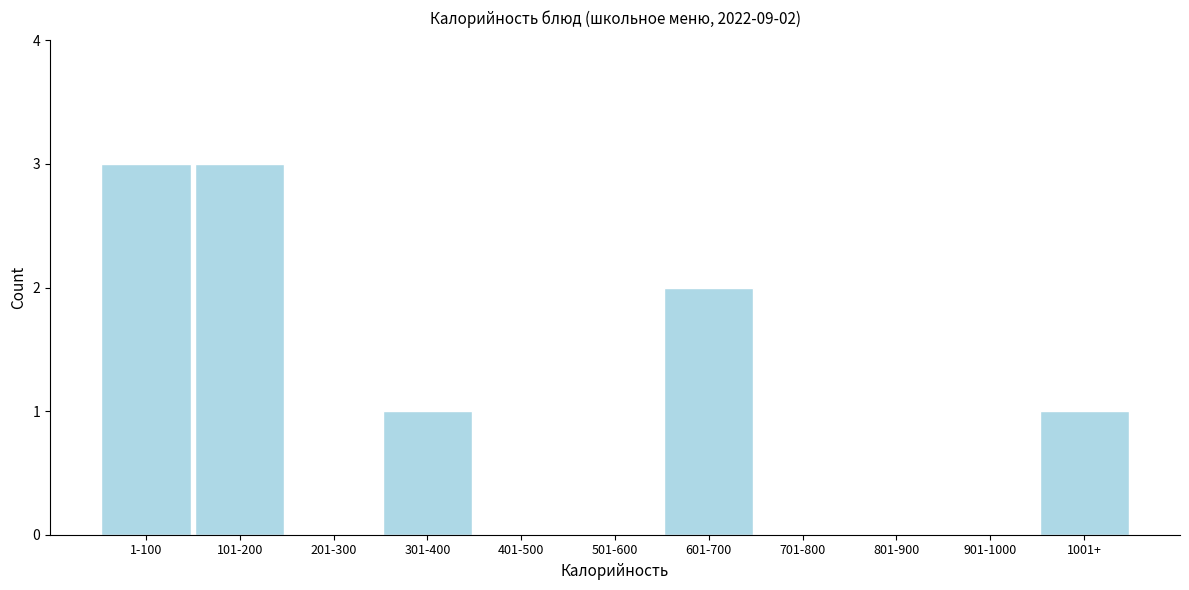

Reading left to right, list all the values displayed in this chart.

1-100=3	101-200=3	201-300=0	301-400=1	401-500=0	501-600=0	601-700=2	701-800=0	801-900=0	901-1000=0	1001+=1